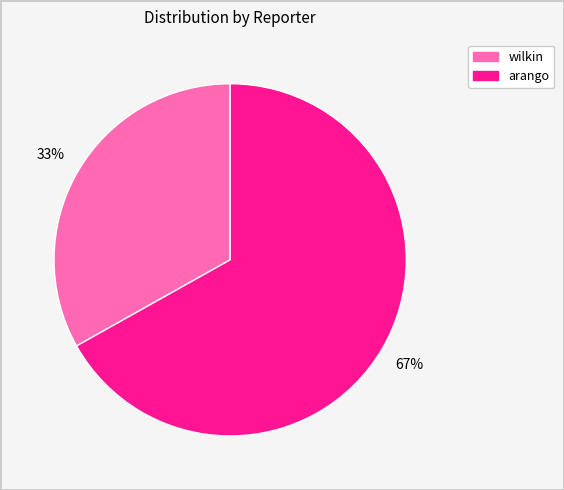

Count the number of slices in the pie.

2